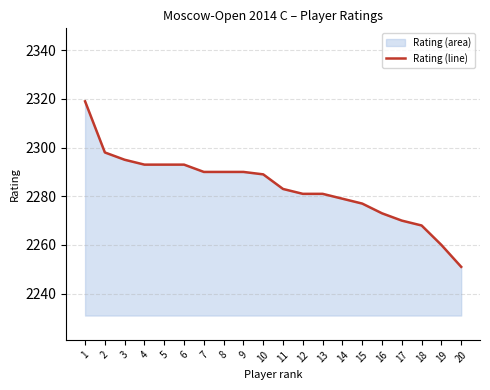

At which label does the data first exceed 2289?

1